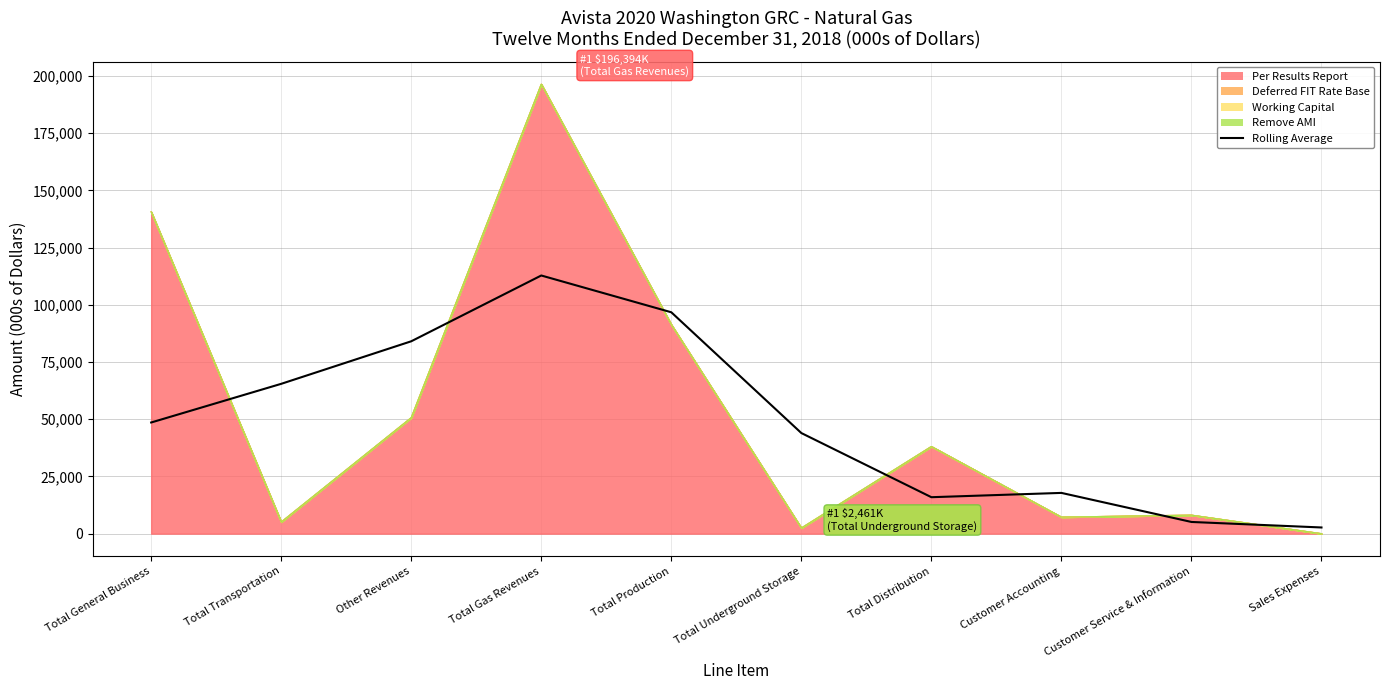

How many interior local valleys (lower than both neighbors) does the data have?

1